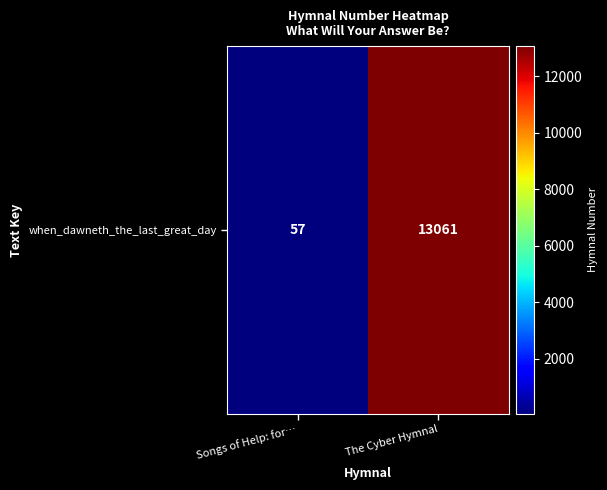

Which label corresponds to the largest value in the chart?

The Cyber Hymnal